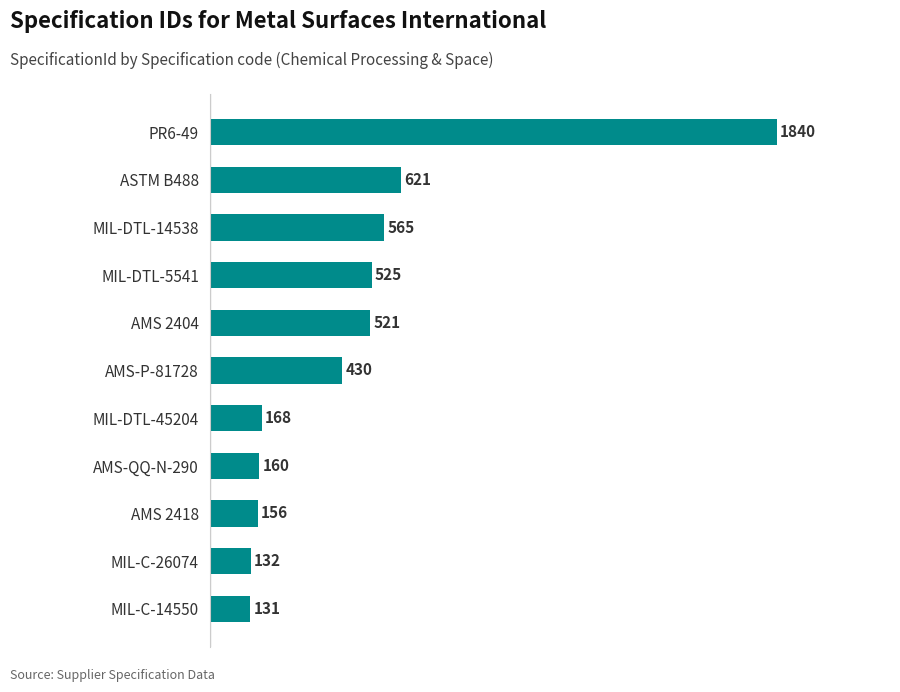

The value at MIL-C-14550 is 202. True or false?

False